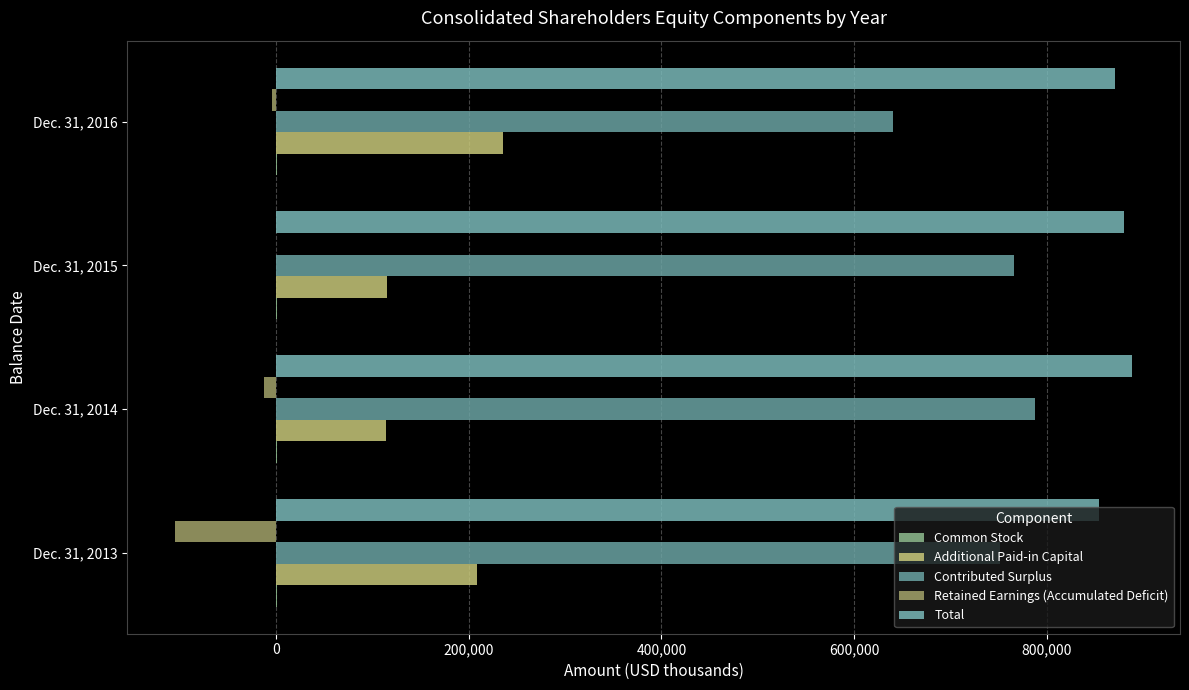

Count the number of data series in this chart.

5